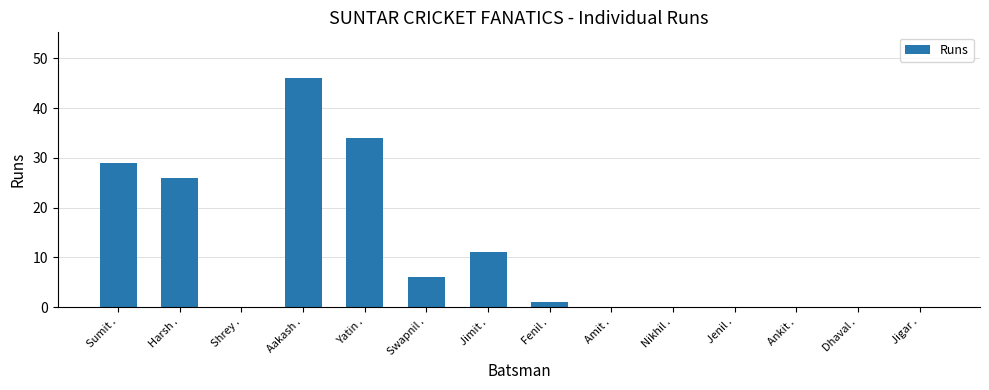

Which category has the highest value across all series?

Aakash .